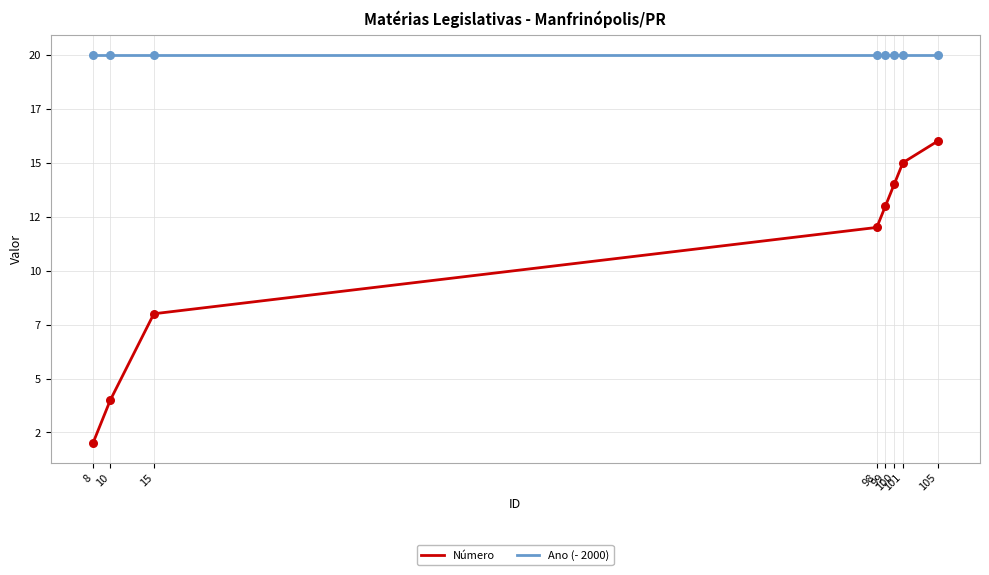

At which category is the sum across all series the highest?

105